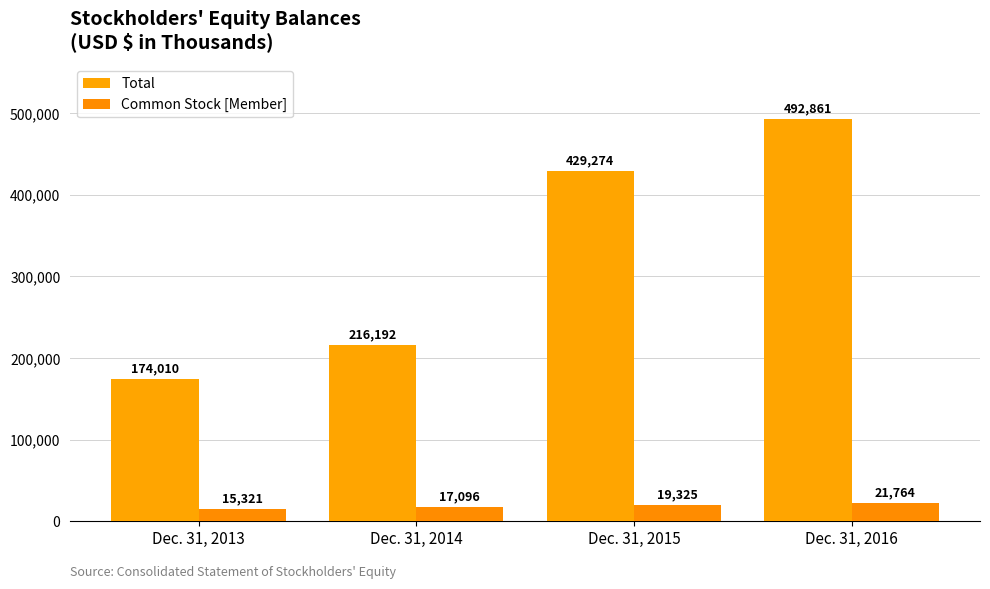

List the series in order of their peak value, highest first.

Total, Common Stock [Member]